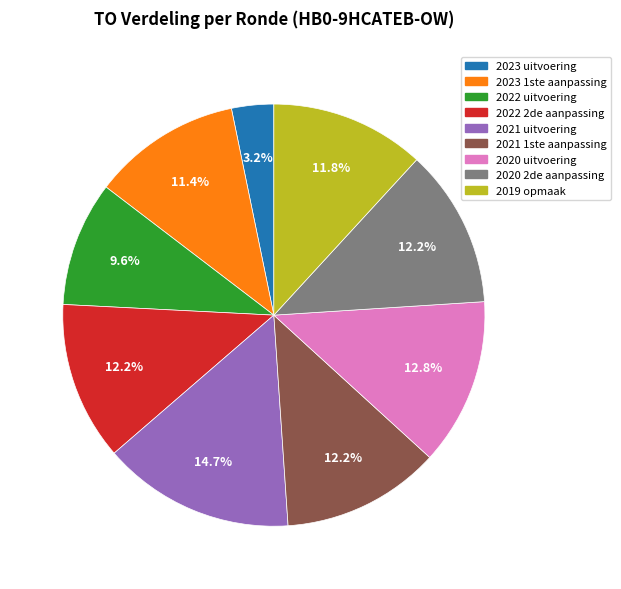

Is it true that 2020 uitvoering is 24% of the pie?

False